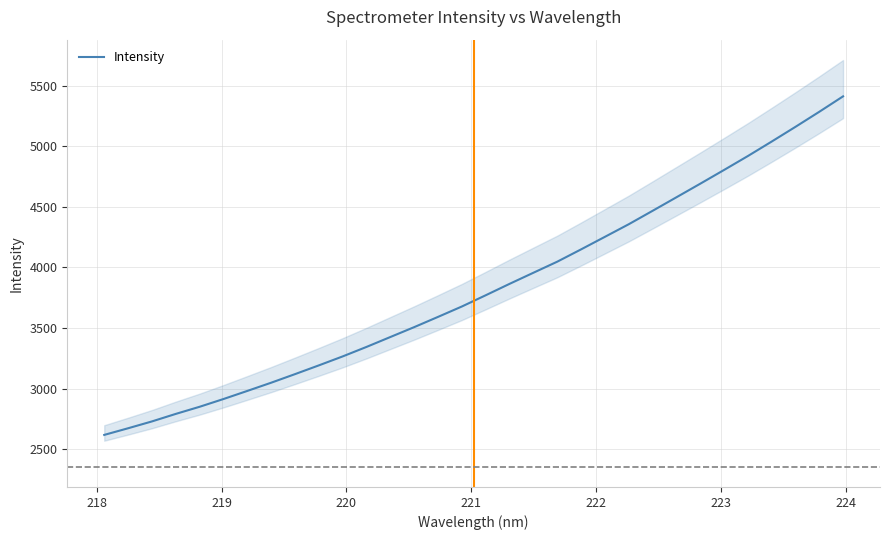

What is the minimum value for Intensity?

2618.2